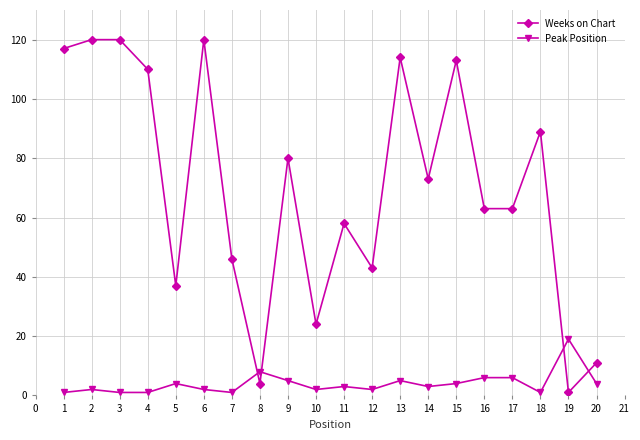

True or false: Peak Position has more than 1 interior local peaks.

True